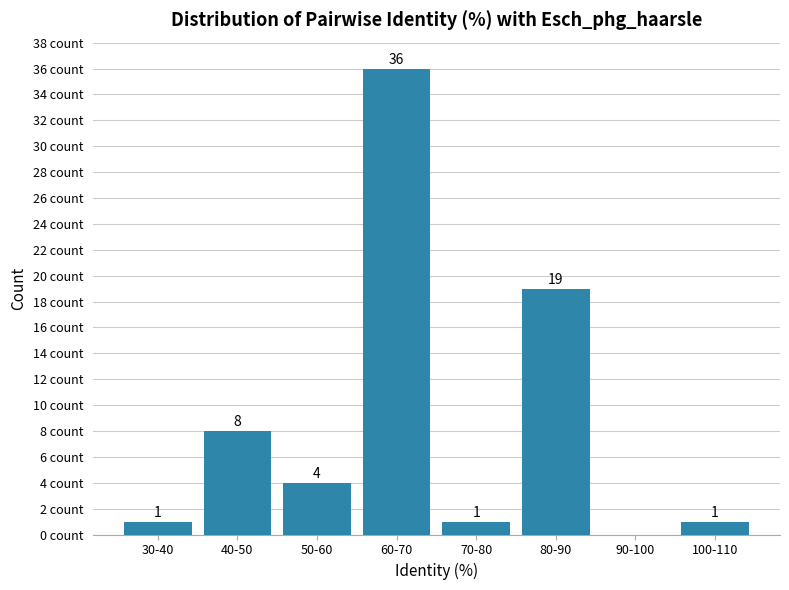

At which category does the chart reach its peak across all series?

60-70